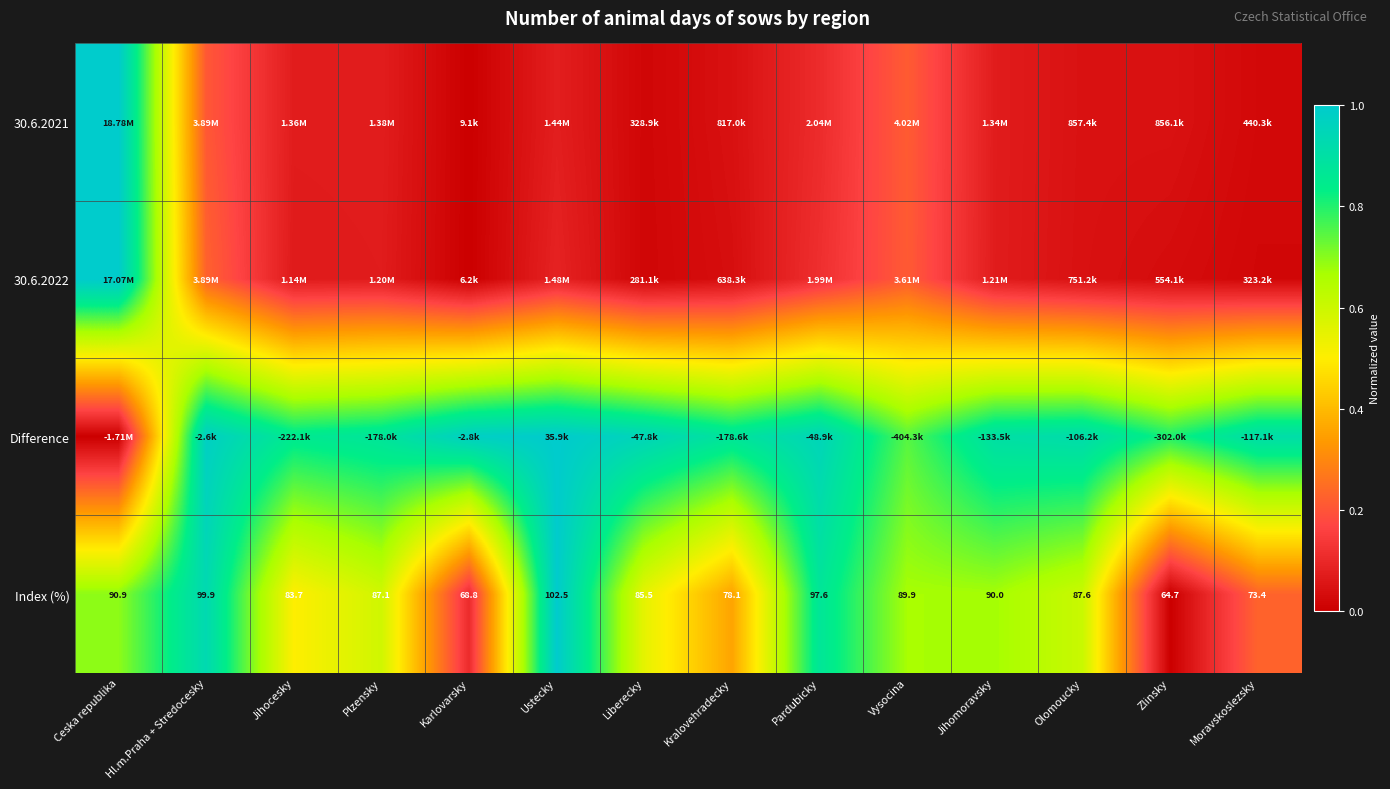

At which label does Index (%) first exceed 87?

Ceska republika